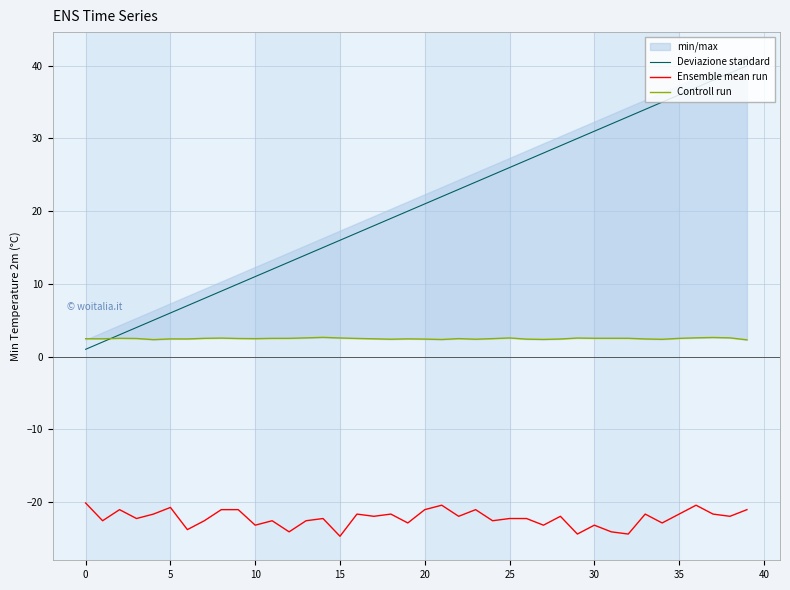

Rank the series at 22 from lowest to highest value.

Ensemble mean run, Controll run, Deviazione standard